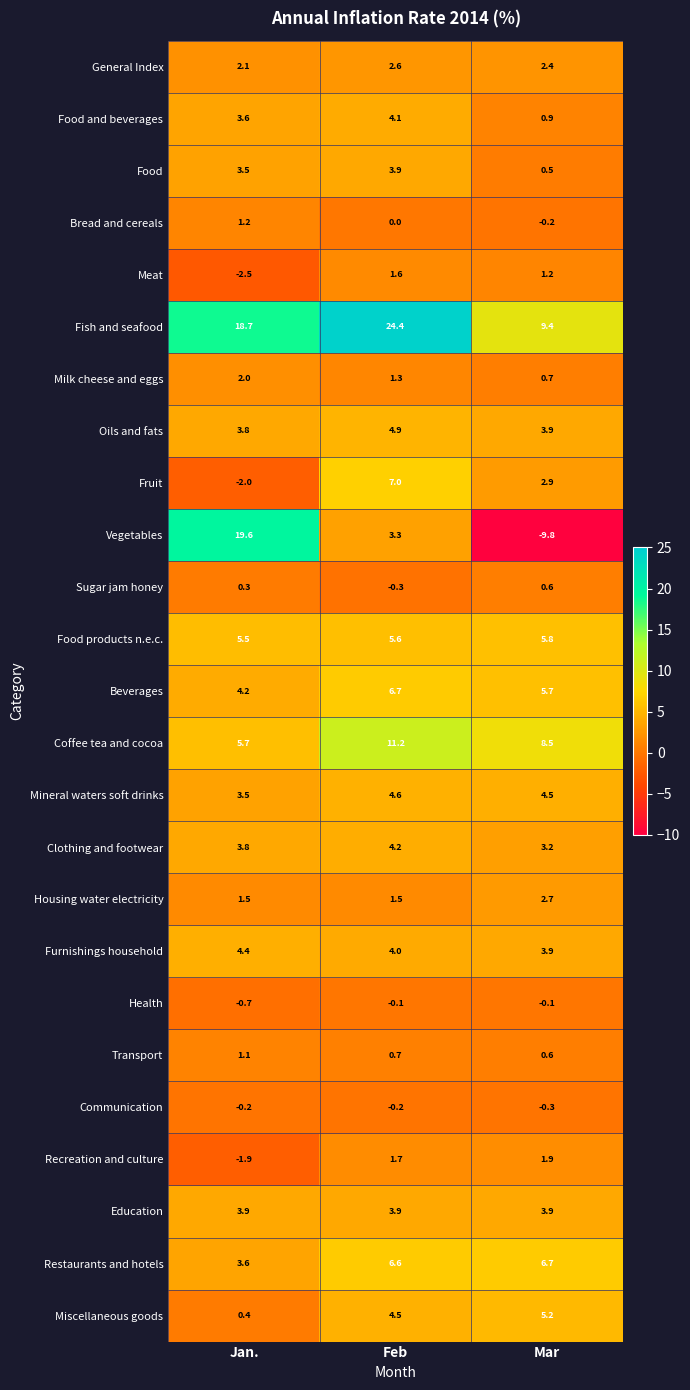

What is the average value of the Education series?

3.9